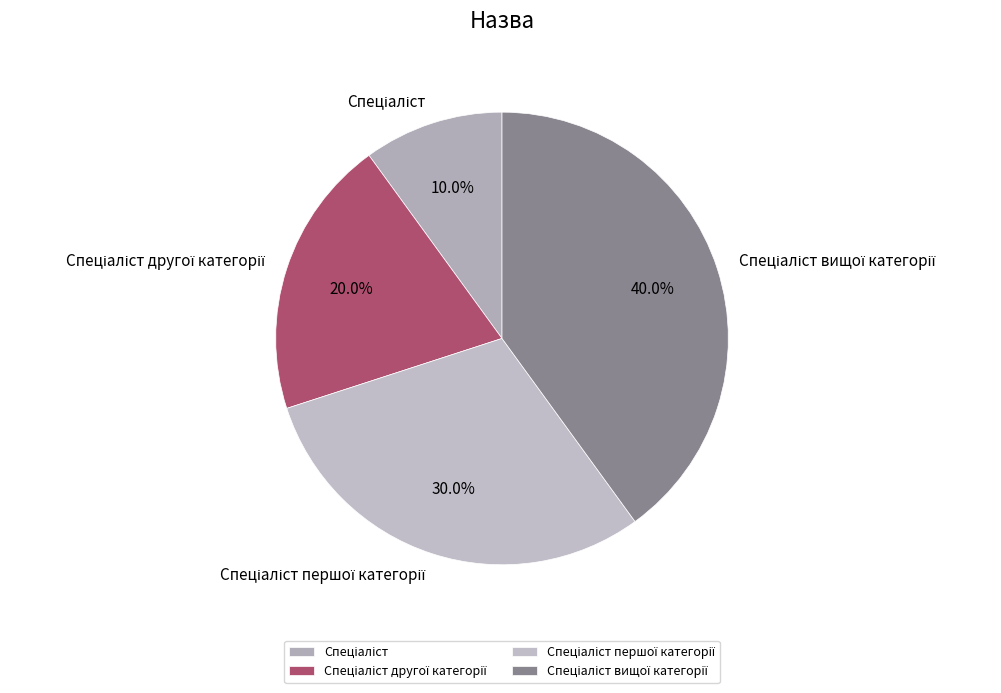

Is there a majority slice in this chart?

No